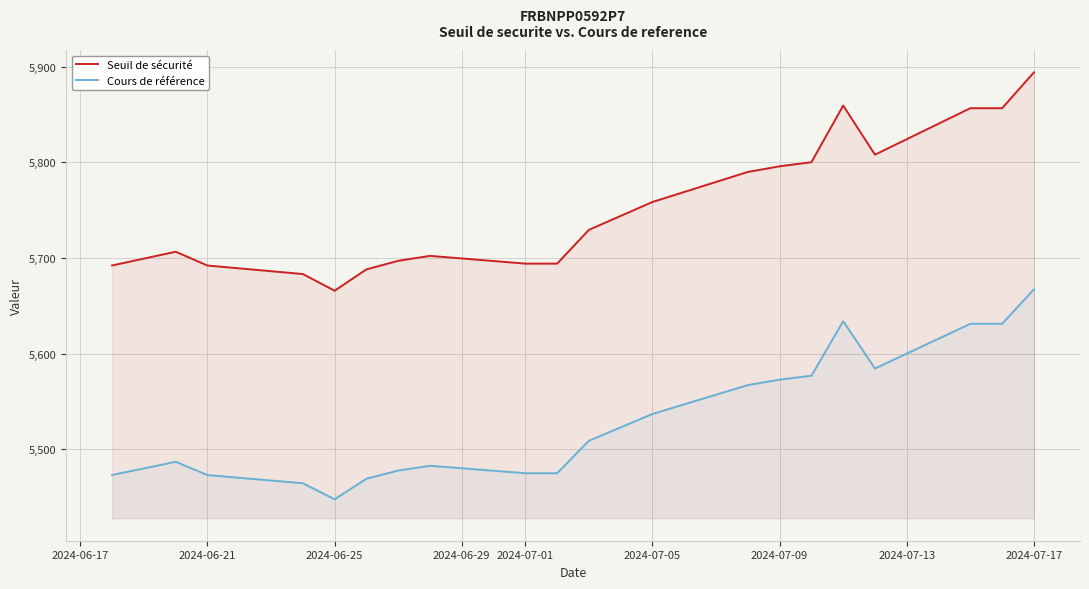

True or false: Cours de référence and Seuil de sécurité intersect in this chart.

False